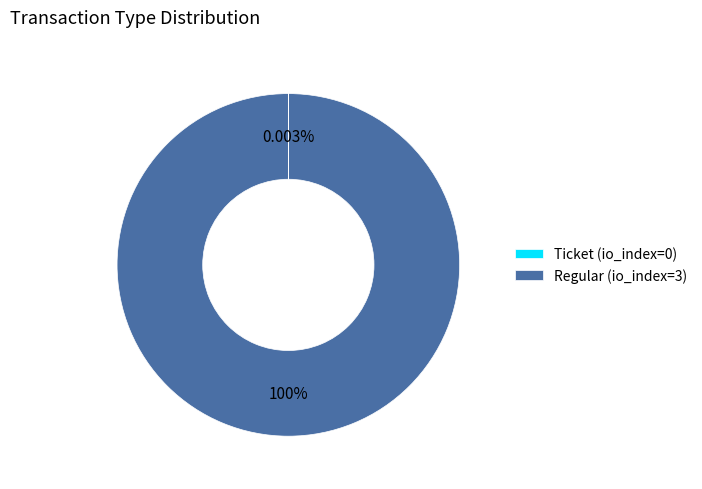

Is there any slice that represents more than half of the pie?

Yes